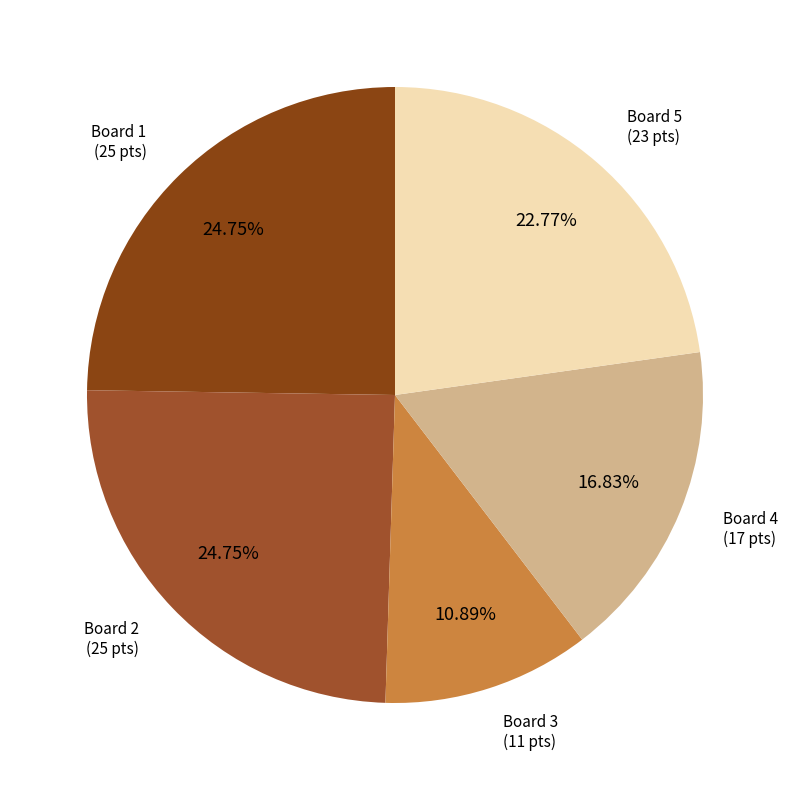

Between Board 3 and Board 5, which is larger?

Board 5